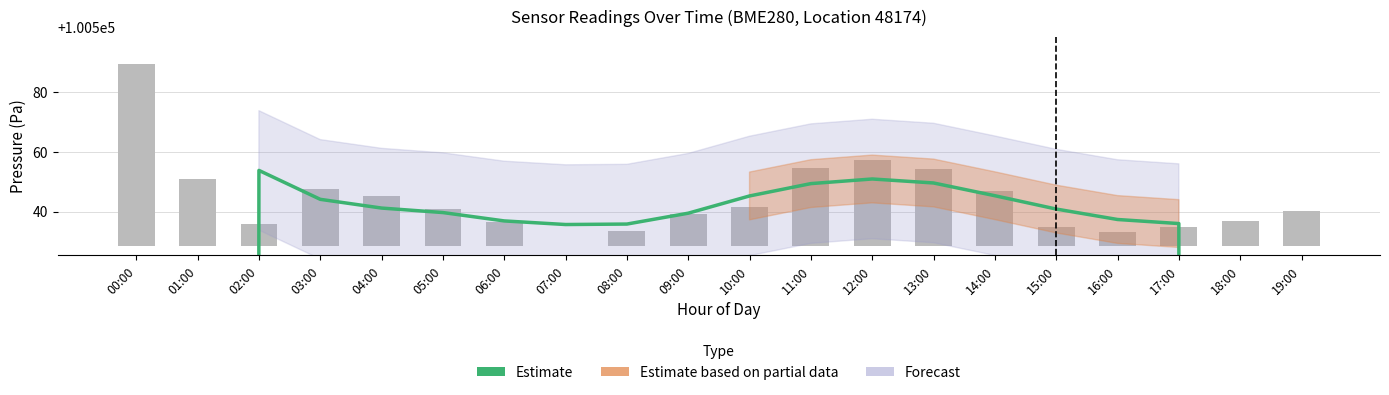

Between 08:00 and 16:00, which is larger?

16:00